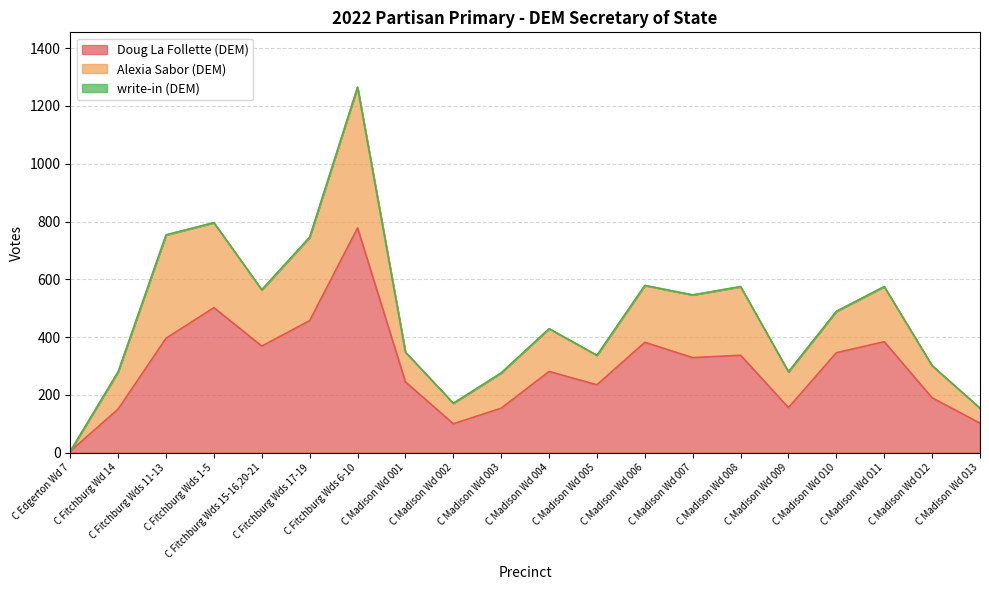

Is the value of Doug La Follette (DEM) at C Madison Wd 006 greater than the value of write-in (DEM) at C Fitchburg Wd 14?

Yes